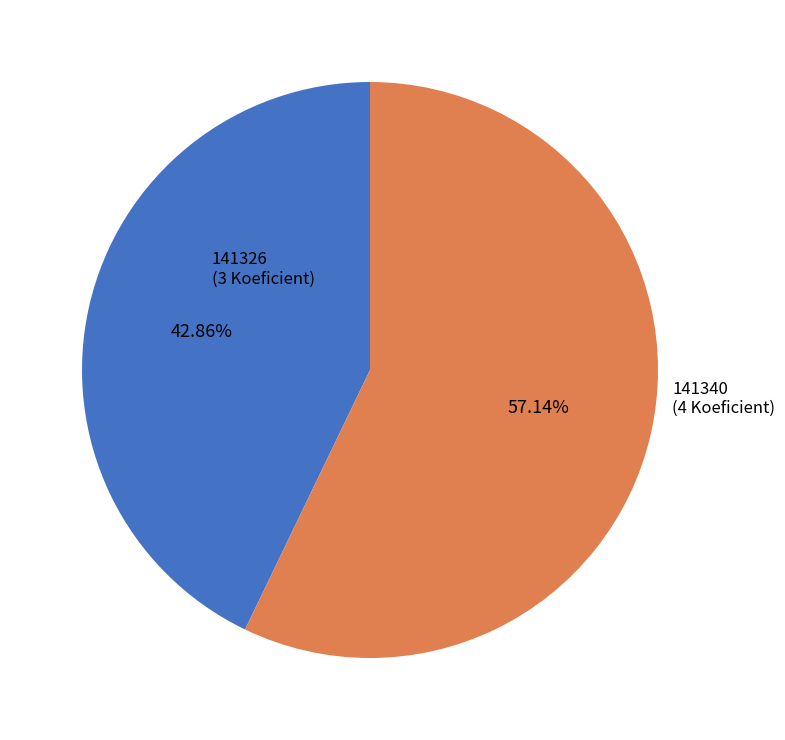

How many slices are in this pie chart?

2